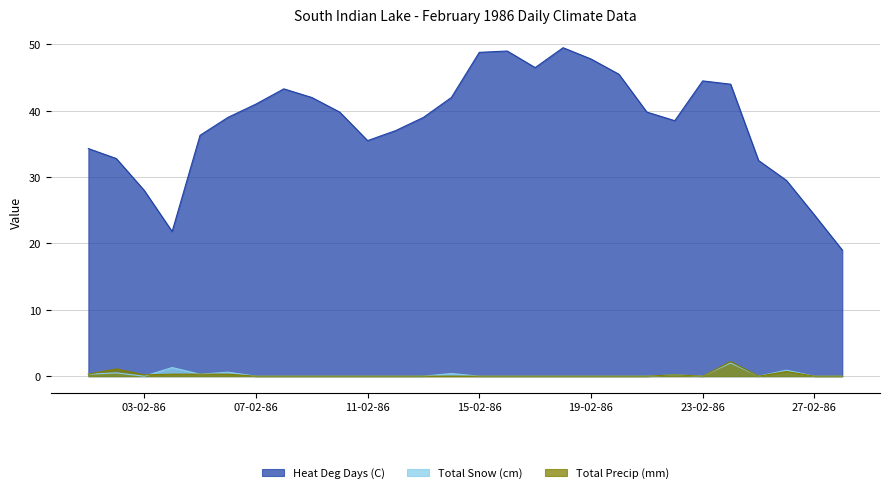

How many distinct data groups are displayed?

3